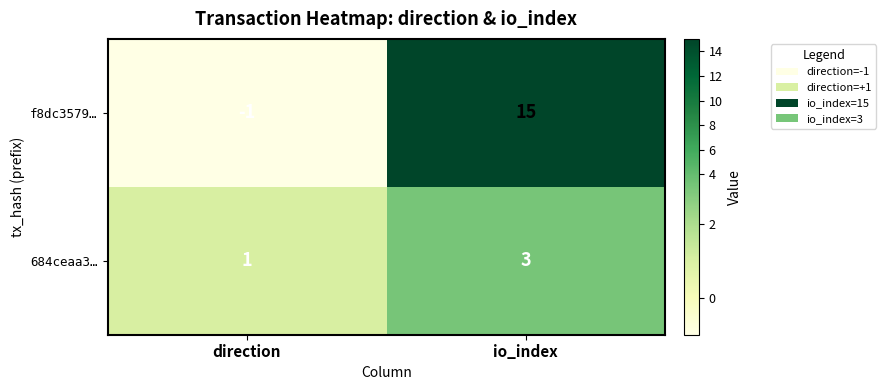

Between direction and io_index, which series saw the biggest shift?

f8dc3579…